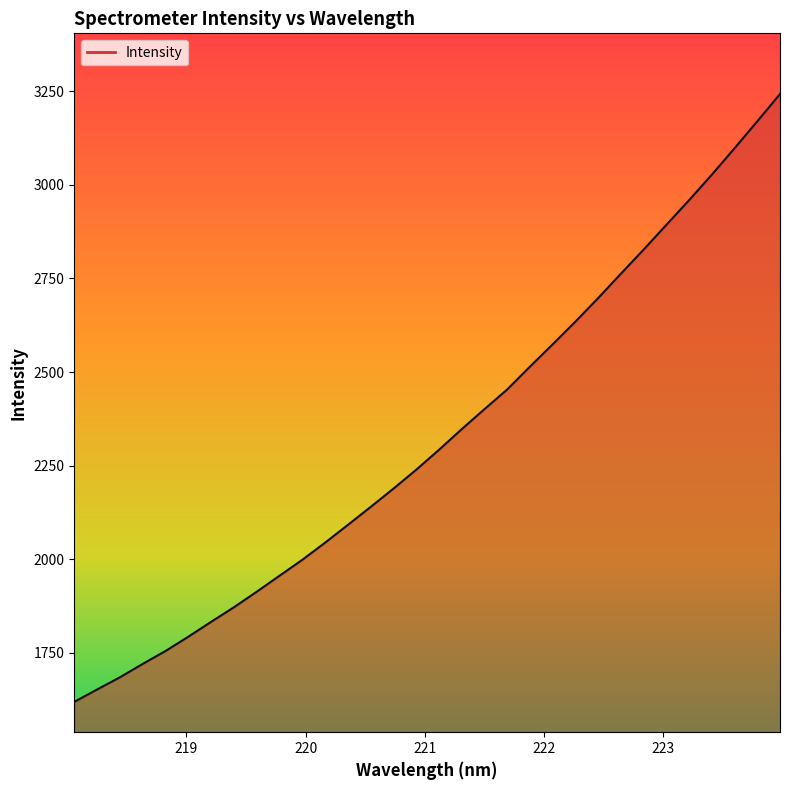

What is the maximum value shown in the chart?

3242.1